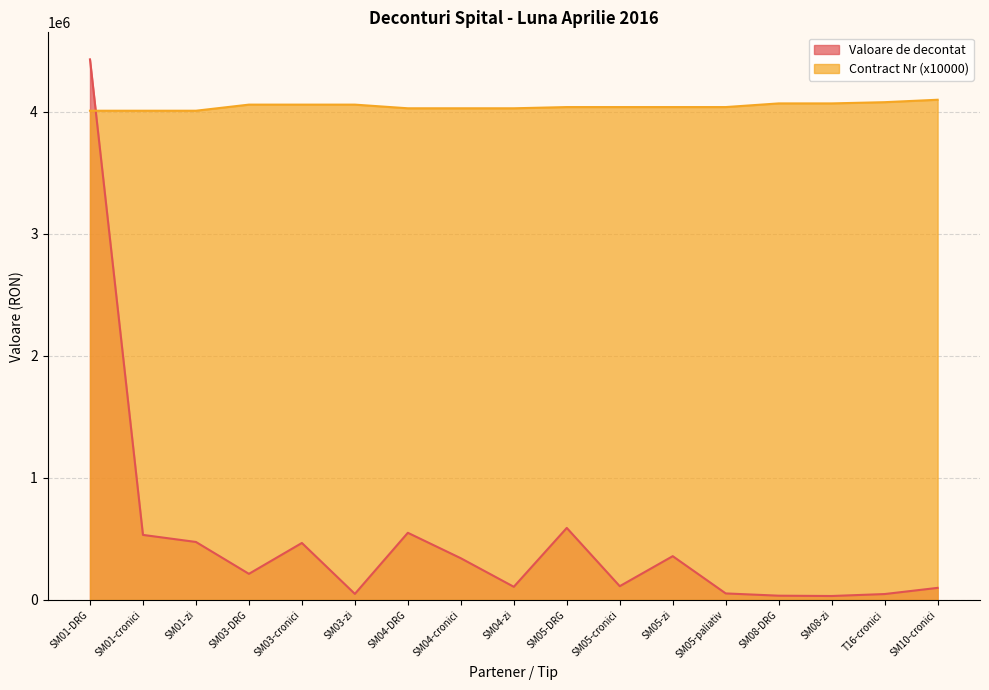

Reading right to left, list all the values displayed in this chart.

Valoare de decontat: SM10-cronici=99320.8	T16-cronici=48690.9	SM08-zi=32649.1	SM08-DRG=35216.9	SM05-paliativ=53815.0	SM05-zi=359152.0	SM05-cronici=113158.5	SM05-DRG=590620.7	SM04-zi=108159.1	SM04-cronici=342153.9	SM04-DRG=550785.1	SM03-zi=50000.0	SM03-cronici=467306.0	SM03-DRG=214284.2	SM01-zi=475559.9	SM01-cronici=533429.7	SM01-DRG=4430943.6
Contract Nr: SM10-cronici=4100000.0	T16-cronici=4080000.0	SM08-zi=4070000.0	SM08-DRG=4070000.0	SM05-paliativ=4040000.0	SM05-zi=4040000.0	SM05-cronici=4040000.0	SM05-DRG=4040000.0	SM04-zi=4030000.0	SM04-cronici=4030000.0	SM04-DRG=4030000.0	SM03-zi=4060000.0	SM03-cronici=4060000.0	SM03-DRG=4060000.0	SM01-zi=4010000.0	SM01-cronici=4010000.0	SM01-DRG=4010000.0